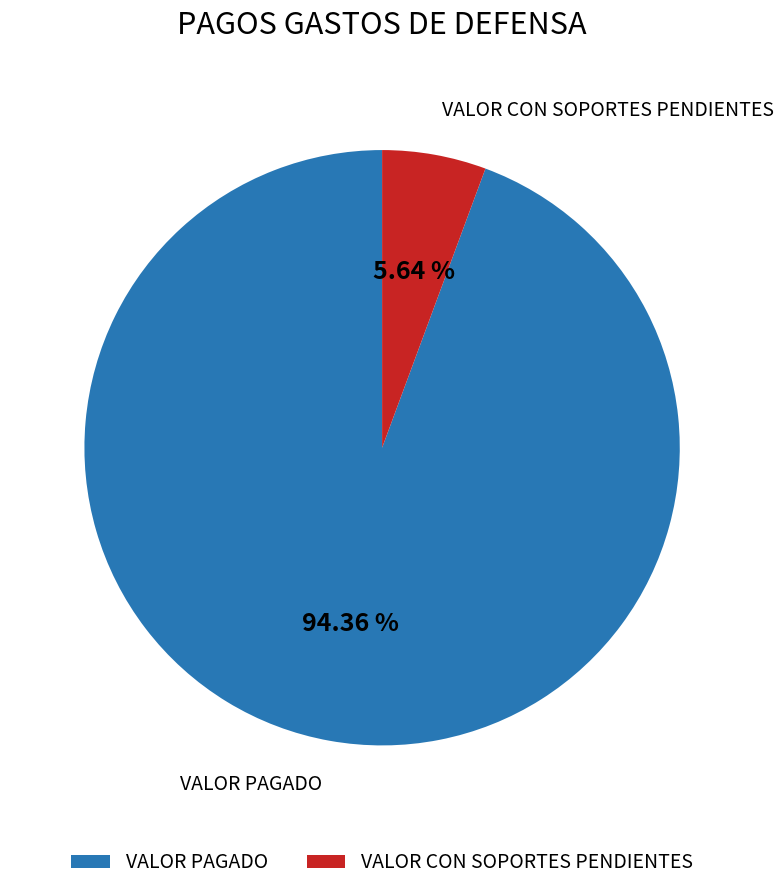

Which slice is the largest?

VALOR PAGADO